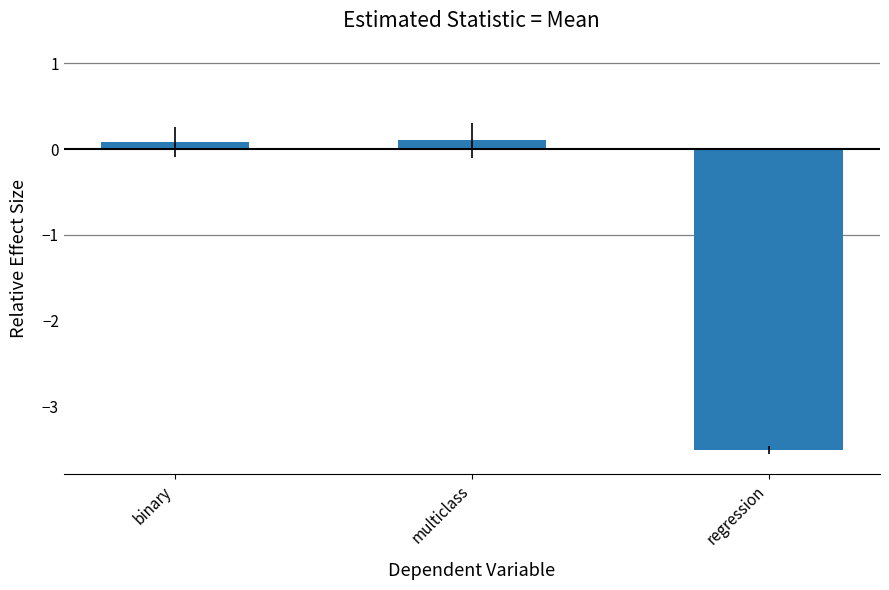

What position from the right is multiclass?

2